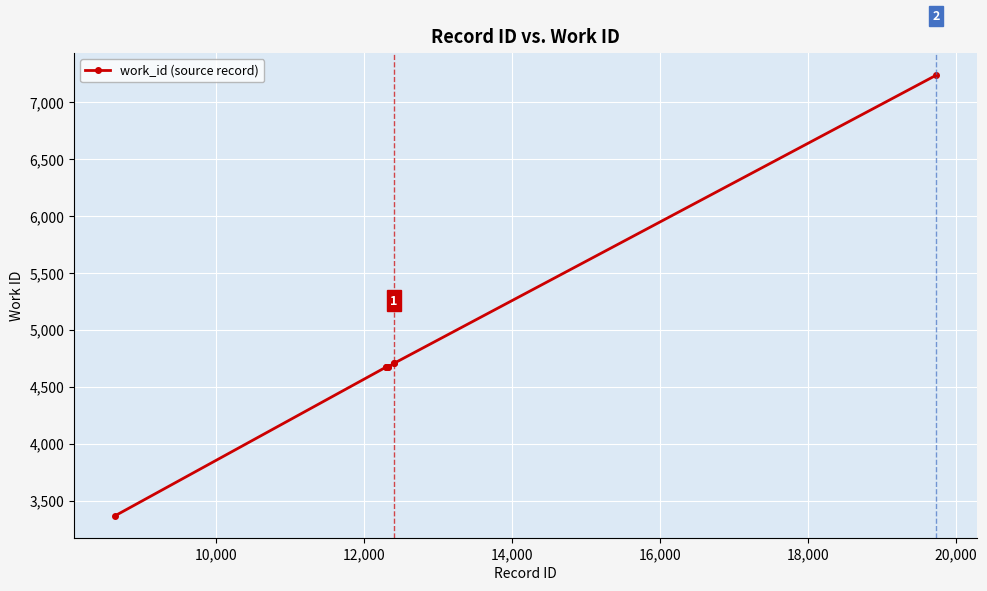

What is the difference between the maximum and minimum values?

3870